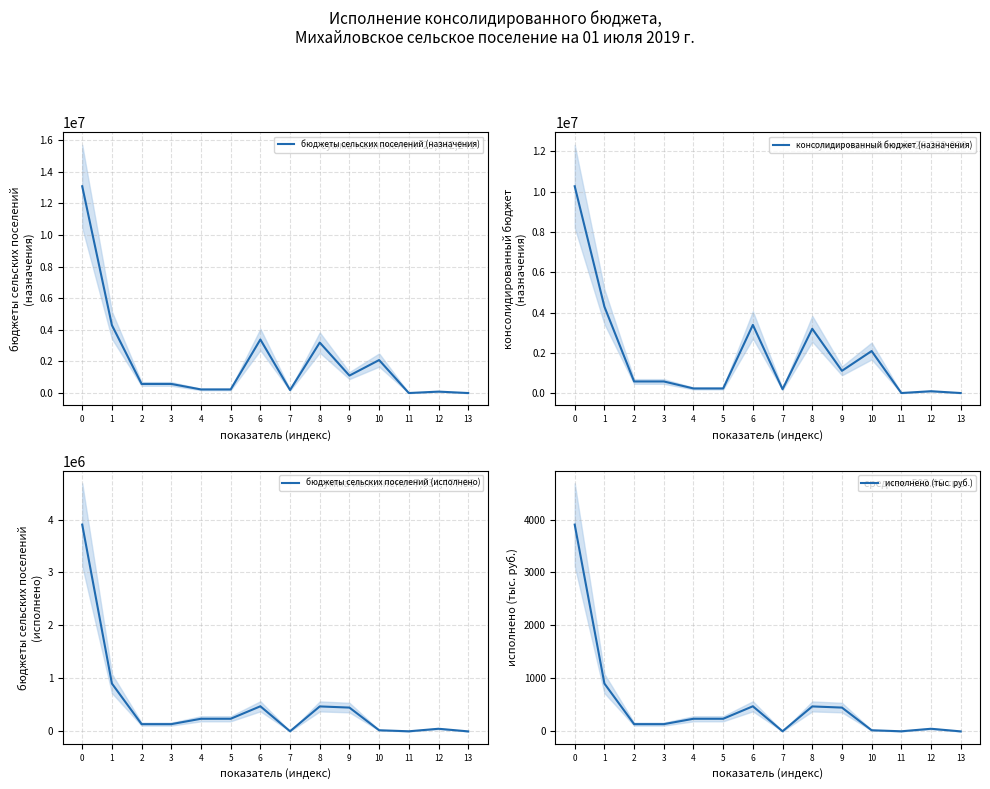

Does the chart display data point markers on the line(s)?

No